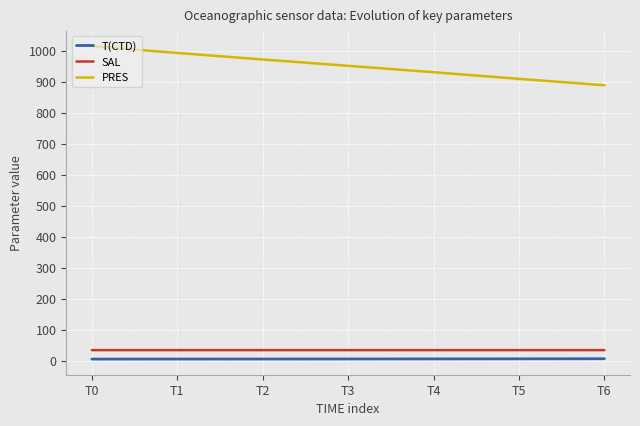

What is the sum of all PRES values?

6658.4